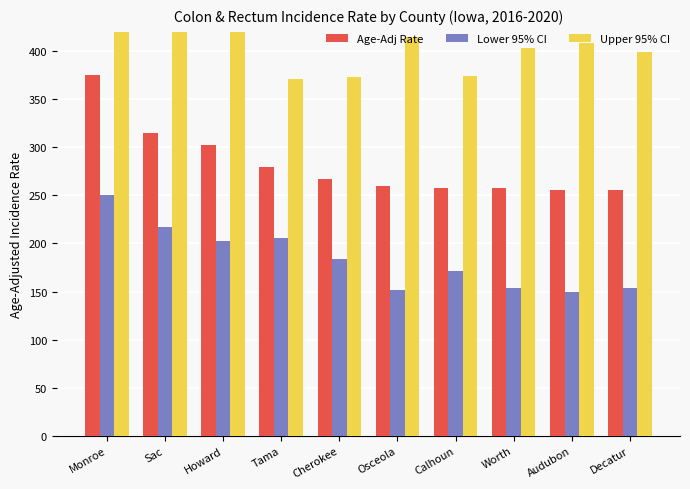

What is the label of the 7th bar from the right?

Tama